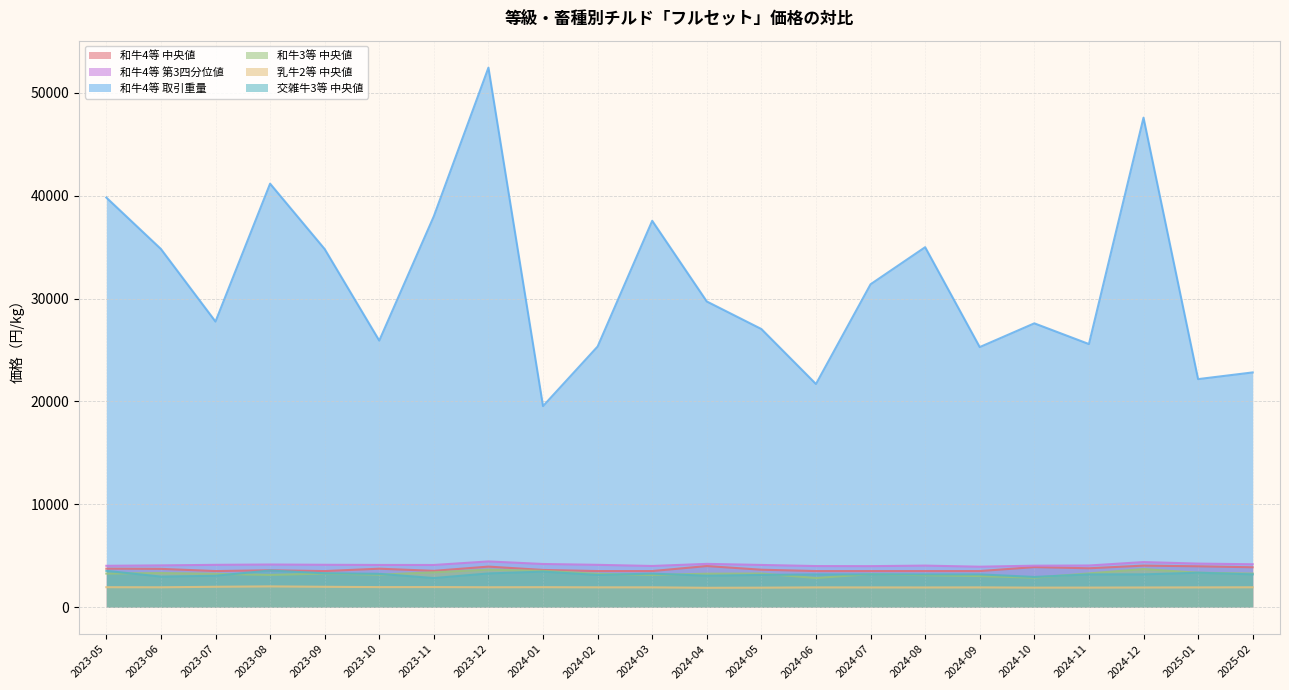

What is the greatest value displayed?

52462